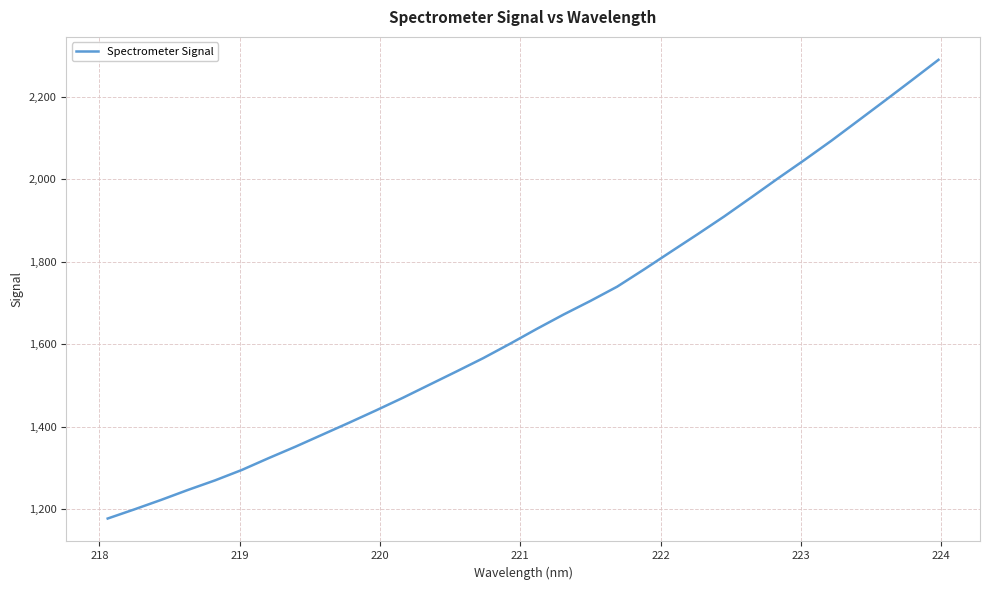

What is the smallest value displayed?

1178.0